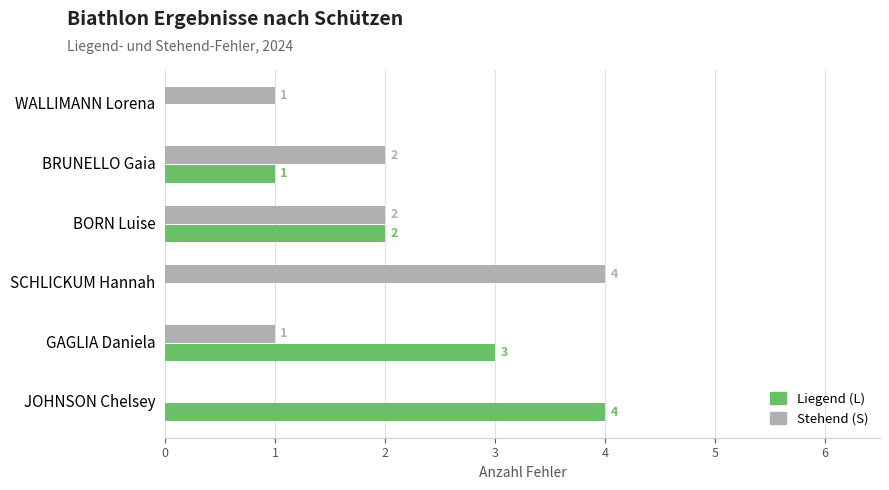

How many categories are shown in the chart?

6